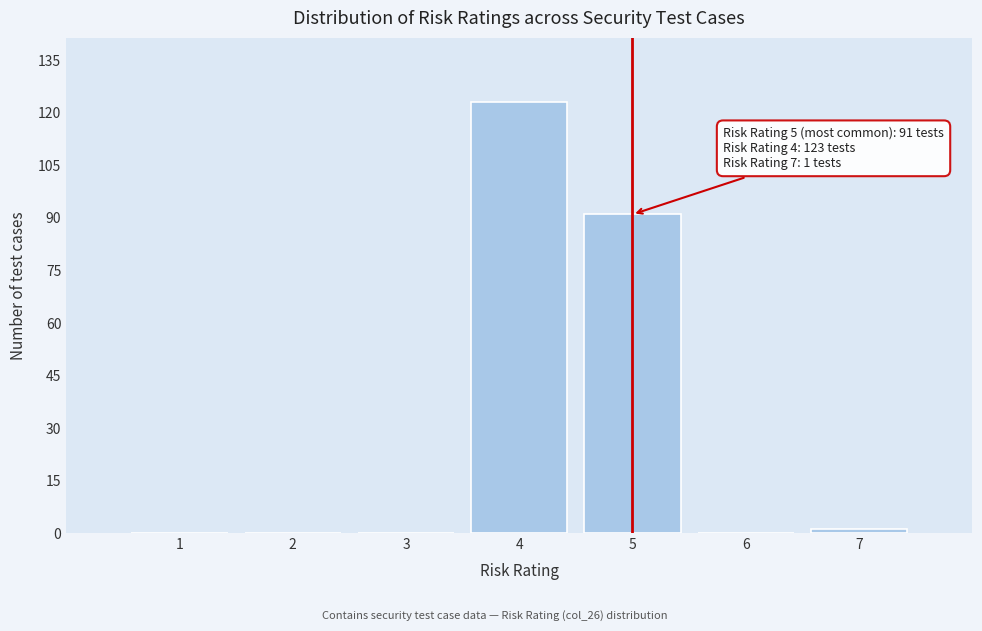

Reading right to left, what are all the values shown in this chart?

7=1	6=0	5=91	4=123	3=0	2=0	1=0